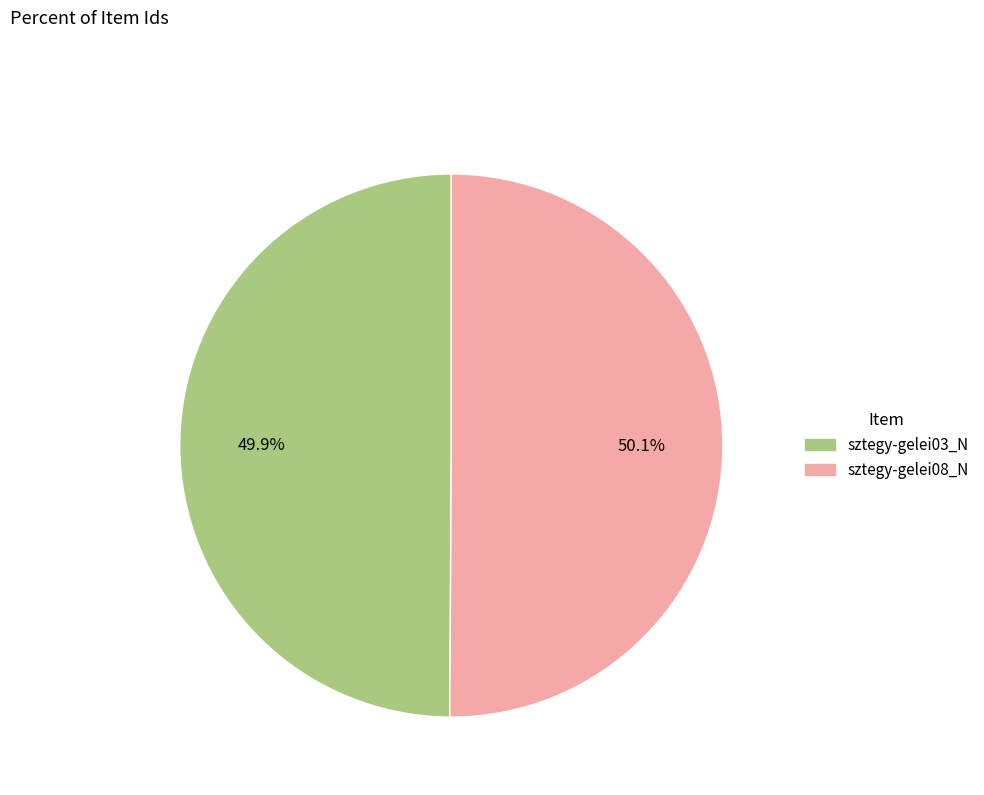

Is there any slice that represents more than half of the pie?

Yes